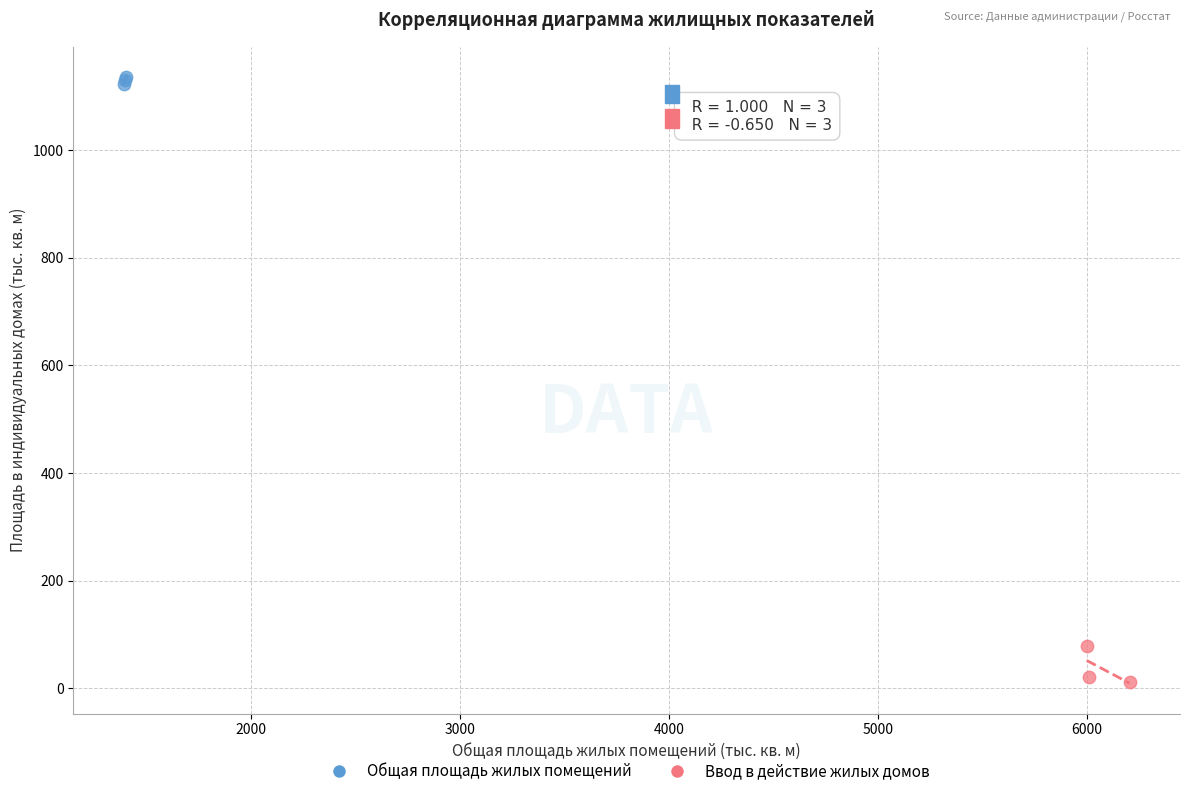

Which series reaches the maximum Y coordinate?

Общая площадь жилых помещений